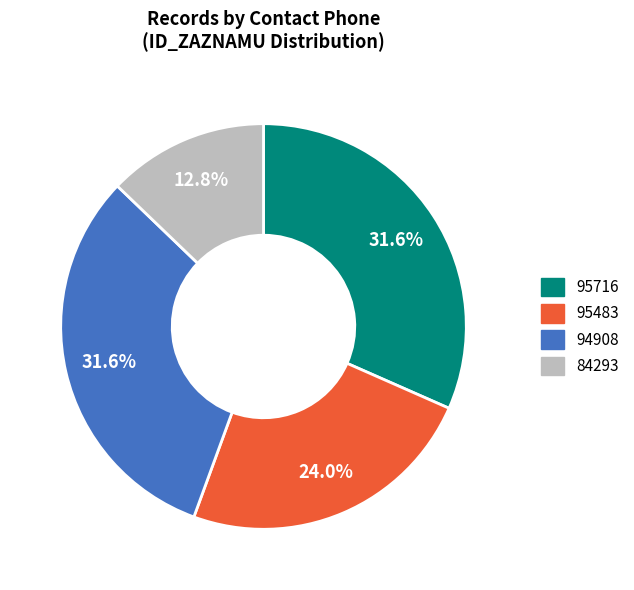

To the nearest percent, what is the difference between the 95716 and 84293 slice percentages?

19%